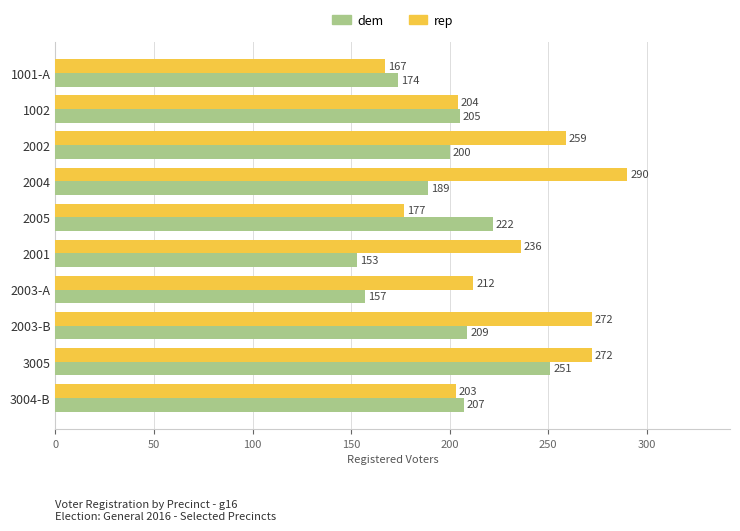

What is the minimum value for rep?

167